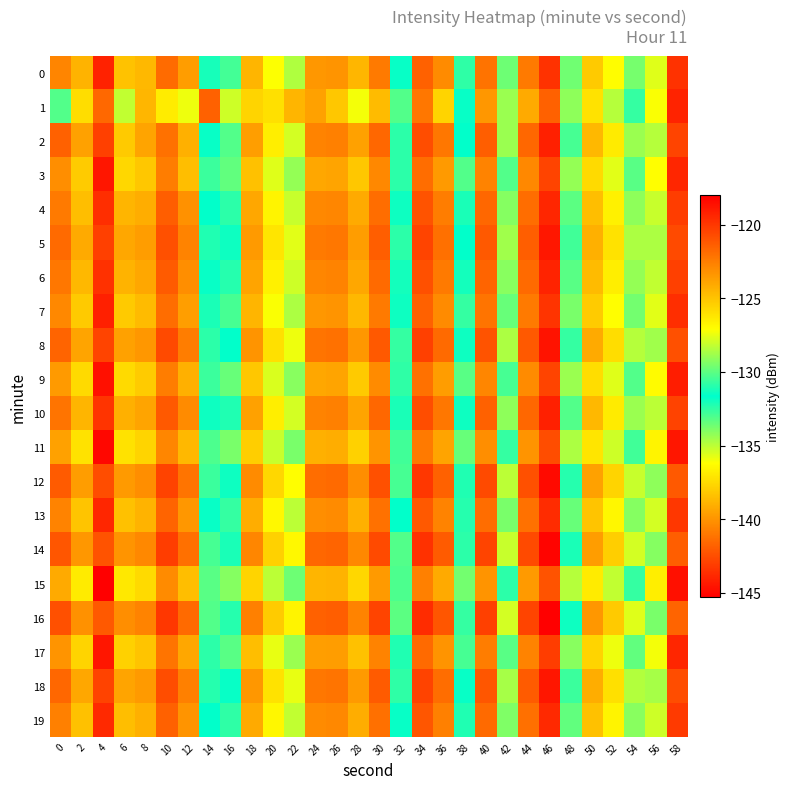

Reading left to right, extract all data points from this chart.

0: 0=-122.8	2=-124.4	4=-144.1	6=-125.0	8=-124.6	10=-121.9	12=-123.6	14=-132.1	16=-132.9	18=-124.5	20=-127.2	22=-128.5	24=-123.4	26=-123.3	28=-124.5	30=-122.4	32=-131.8	34=-121.5	36=-123.0	38=-132.5	40=-122.1	42=-129.7	44=-122.4	46=-119.8	48=-133.7	50=-125.2	52=-127.0	54=-129.5	56=-135.6	58=-143.5
1: 0=-130.2	2=-125.9	4=-121.7	6=-135.1	8=-124.5	10=-126.4	12=-127.4	14=-121.5	16=-128.0	18=-125.6	20=-126.0	22=-124.5	24=-123.8	26=-125.1	28=-127.3	30=-124.7	32=-130.2	34=-122.3	36=-125.6	38=-131.8	40=-123.4	42=-128.9	44=-124.1	46=-121.5	48=-134.2	50=-126.1	52=-128.4	54=-130.7	56=-136.1	58=-144.0
2: 0=-121.5	2=-123.8	4=-143.0	6=-125.2	8=-123.9	10=-122.1	12=-124.3	14=-131.5	16=-133.1	18=-123.7	20=-126.5	22=-127.9	24=-122.7	26=-122.6	28=-123.8	30=-121.7	32=-130.9	34=-120.8	36=-122.3	38=-131.7	40=-121.4	42=-128.9	44=-121.7	46=-119.2	48=-132.9	50=-124.6	52=-126.4	54=-128.9	56=-134.9	58=-142.8
3: 0=-123.1	2=-125.3	4=-144.5	6=-125.7	8=-125.1	10=-122.5	12=-124.8	14=-132.7	16=-133.4	18=-124.9	20=-127.7	22=-129.0	24=-124.0	26=-123.9	28=-125.1	30=-122.9	32=-132.4	34=-121.9	36=-123.5	38=-133.1	40=-122.7	42=-130.2	44=-122.9	46=-120.5	48=-134.3	50=-125.8	52=-127.6	54=-130.1	56=-136.2	58=-143.9
4: 0=-122.4	2=-124.8	4=-143.6	6=-124.5	8=-124.2	10=-121.4	12=-123.2	14=-131.6	16=-132.4	18=-124.0	20=-126.7	22=-128.1	24=-122.9	26=-122.8	28=-124.1	30=-121.9	32=-131.4	34=-121.0	36=-122.5	38=-132.1	40=-121.7	42=-129.3	44=-121.9	46=-119.4	48=-133.3	50=-124.8	52=-126.6	54=-129.1	56=-135.2	58=-143.1
5: 0=-121.8	2=-124.1	4=-143.0	6=-124.0	8=-123.6	10=-120.9	12=-122.7	14=-131.1	16=-131.9	18=-123.5	20=-126.2	22=-127.6	24=-122.4	26=-122.3	28=-123.6	30=-121.4	32=-130.9	34=-120.5	36=-122.0	38=-131.6	40=-121.2	42=-128.8	44=-121.4	46=-118.9	48=-132.8	50=-124.3	52=-126.1	54=-128.6	56=-134.7	58=-142.6
6: 0=-122.3	2=-124.6	4=-143.5	6=-124.4	8=-124.0	10=-121.3	12=-123.1	14=-131.5	16=-132.3	18=-123.9	20=-126.6	22=-128.0	24=-122.8	26=-122.7	28=-124.0	30=-121.8	32=-131.3	34=-120.9	36=-122.4	38=-132.0	40=-121.6	42=-129.2	44=-121.8	46=-119.3	48=-133.2	50=-124.7	52=-126.5	54=-129.0	56=-135.1	58=-143.0
7: 0=-122.9	2=-125.2	4=-144.1	6=-125.2	8=-124.7	10=-121.9	12=-123.7	14=-132.1	16=-132.9	18=-124.5	20=-127.2	22=-128.6	24=-123.4	26=-123.3	28=-124.6	30=-122.4	32=-131.9	34=-121.5	36=-123.0	38=-132.6	40=-122.2	42=-129.8	44=-122.4	46=-119.9	48=-133.8	50=-125.3	52=-127.1	54=-129.6	56=-135.7	58=-143.6
8: 0=-121.6	2=-123.9	4=-142.8	6=-123.8	8=-123.4	10=-120.7	12=-122.5	14=-130.9	16=-131.7	18=-123.3	20=-126.0	22=-127.4	24=-122.2	26=-122.1	28=-123.4	30=-121.2	32=-130.7	34=-120.3	36=-121.8	38=-131.4	40=-121.0	42=-128.6	44=-121.2	46=-118.7	48=-132.6	50=-124.1	52=-125.9	54=-128.4	56=-134.5	58=-142.4
9: 0=-123.5	2=-125.8	4=-144.7	6=-125.8	8=-125.3	10=-122.5	12=-124.3	14=-132.7	16=-133.5	18=-125.1	20=-127.8	22=-129.2	24=-124.0	26=-123.9	28=-125.2	30=-123.0	32=-132.5	34=-122.1	36=-123.6	38=-133.2	40=-122.8	42=-130.4	44=-123.0	46=-120.5	48=-134.4	50=-125.9	52=-127.7	54=-130.2	56=-136.3	58=-144.2
10: 0=-122.2	2=-124.5	4=-143.4	6=-124.3	8=-123.9	10=-121.2	12=-123.0	14=-131.4	16=-132.2	18=-123.8	20=-126.5	22=-127.9	24=-122.7	26=-122.6	28=-123.9	30=-121.7	32=-131.2	34=-120.8	36=-122.3	38=-131.9	40=-121.5	42=-129.1	44=-121.7	46=-119.2	48=-133.1	50=-124.6	52=-126.4	54=-128.9	56=-135.0	58=-142.9
11: 0=-123.8	2=-126.1	4=-145.0	6=-126.1	8=-125.6	10=-122.8	12=-124.6	14=-133.0	16=-133.8	18=-125.4	20=-128.1	22=-129.5	24=-124.3	26=-124.2	28=-125.5	30=-123.3	32=-132.8	34=-122.4	36=-123.9	38=-133.5	40=-123.1	42=-130.7	44=-123.3	46=-120.8	48=-134.7	50=-126.2	52=-128.0	54=-130.5	56=-136.6	58=-144.5
12: 0=-121.3	2=-123.6	4=-142.5	6=-123.5	8=-123.1	10=-120.4	12=-122.2	14=-130.6	16=-131.4	18=-123.0	20=-125.7	22=-127.1	24=-121.9	26=-121.8	28=-123.1	30=-120.9	32=-130.4	34=-120.0	36=-121.5	38=-131.1	40=-120.7	42=-128.3	44=-120.9	46=-118.4	48=-132.3	50=-123.8	52=-125.6	54=-128.1	56=-134.2	58=-142.1
13: 0=-122.7	2=-125.0	4=-143.9	6=-124.9	8=-124.4	10=-121.6	12=-123.4	14=-131.8	16=-132.6	18=-124.2	20=-126.9	22=-128.3	24=-123.1	26=-123.0	28=-124.3	30=-122.1	32=-131.6	34=-121.2	36=-122.7	38=-132.3	40=-121.9	42=-129.5	44=-122.1	46=-119.6	48=-133.5	50=-125.0	52=-126.8	54=-129.3	56=-135.4	58=-143.3
14: 0=-121.1	2=-123.4	4=-142.3	6=-123.3	8=-122.9	10=-120.2	12=-122.0	14=-130.4	16=-131.2	18=-122.8	20=-125.5	22=-126.9	24=-121.7	26=-121.6	28=-122.9	30=-120.7	32=-130.2	34=-119.8	36=-121.3	38=-130.9	40=-120.5	42=-128.1	44=-120.7	46=-118.2	48=-132.1	50=-123.6	52=-125.4	54=-127.9	56=-134.0	58=-141.9
15: 0=-124.1	2=-126.4	4=-145.3	6=-126.3	8=-125.8	10=-123.0	12=-124.8	14=-133.2	16=-134.0	18=-125.6	20=-128.3	22=-129.7	24=-124.5	26=-124.4	28=-125.7	30=-123.5	32=-133.0	34=-122.6	36=-124.1	38=-133.7	40=-123.3	42=-130.9	44=-123.5	46=-121.0	48=-134.9	50=-126.4	52=-128.2	54=-130.7	56=-136.8	58=-144.7
16: 0=-120.9	2=-123.2	4=-142.1	6=-123.1	8=-122.7	10=-120.0	12=-121.8	14=-130.2	16=-131.0	18=-122.6	20=-125.3	22=-126.7	24=-121.5	26=-121.4	28=-122.7	30=-120.5	32=-130.0	34=-119.6	36=-121.1	38=-130.7	40=-120.3	42=-127.9	44=-120.5	46=-118.0	48=-131.9	50=-123.4	52=-125.2	54=-127.7	56=-133.8	58=-141.7
17: 0=-123.3	2=-125.6	4=-144.5	6=-125.5	8=-125.0	10=-122.2	12=-124.0	14=-132.4	16=-133.2	18=-124.8	20=-127.5	22=-128.9	24=-123.7	26=-123.6	28=-124.9	30=-122.7	32=-132.2	34=-121.8	36=-123.3	38=-132.9	40=-122.5	42=-130.1	44=-122.7	46=-120.2	48=-134.1	50=-125.6	52=-127.4	54=-129.9	56=-136.0	58=-143.9
18: 0=-121.7	2=-124.0	4=-142.9	6=-123.9	8=-123.5	10=-120.8	12=-122.6	14=-131.0	16=-131.8	18=-123.4	20=-126.1	22=-127.5	24=-122.3	26=-122.2	28=-123.5	30=-121.3	32=-130.8	34=-120.4	36=-121.9	38=-131.5	40=-121.1	42=-128.7	44=-121.3	46=-118.8	48=-132.7	50=-124.2	52=-126.0	54=-128.5	56=-134.6	58=-142.5
19: 0=-122.6	2=-124.9	4=-143.8	6=-124.8	8=-124.3	10=-121.5	12=-123.3	14=-131.7	16=-132.5	18=-124.1	20=-126.8	22=-128.2	24=-123.0	26=-122.9	28=-124.2	30=-122.0	32=-131.5	34=-121.1	36=-122.6	38=-132.2	40=-121.8	42=-129.4	44=-122.0	46=-119.5	48=-133.4	50=-124.9	52=-126.7	54=-129.2	56=-135.3	58=-143.2